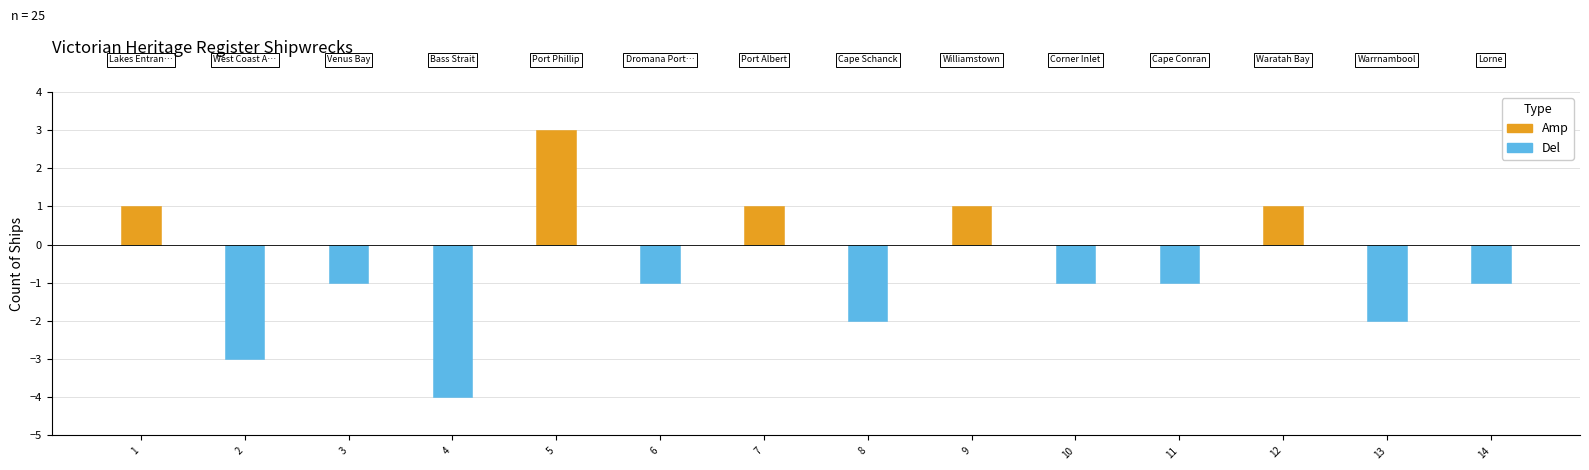

Reading left to right, extract all data points from this chart.

Amp: 1	0	0	0	3	0	1	0	1	0	0	1	0	0
Del: 0	-3	-1	-4	0	-1	0	-2	0	-1	-1	0	-2	-1